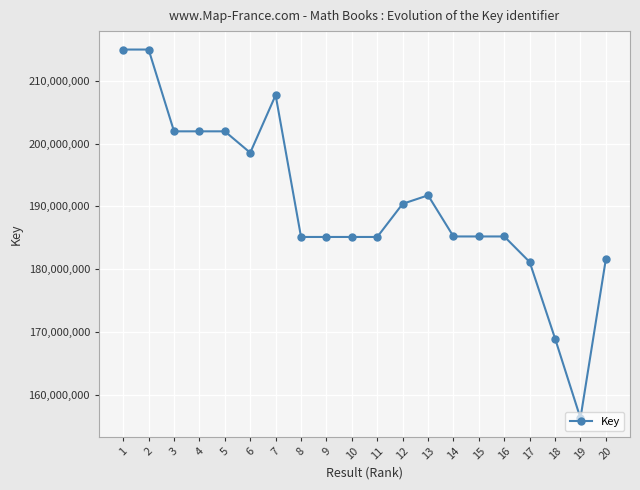

Does the chart display data point markers on the line(s)?

Yes